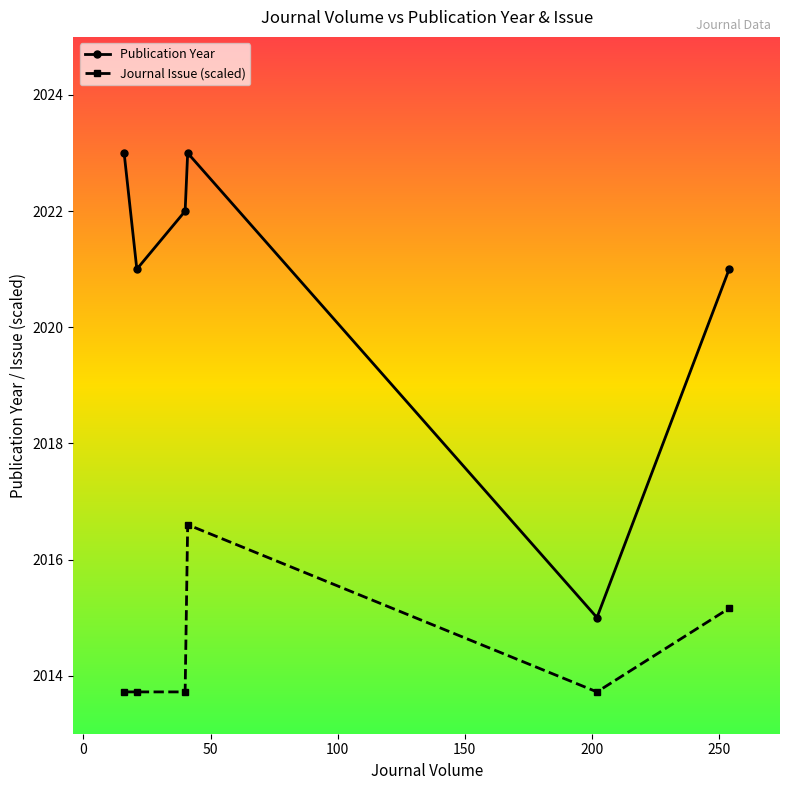

What is the lowest value of the Journal Issue (scaled) series?

2013.7